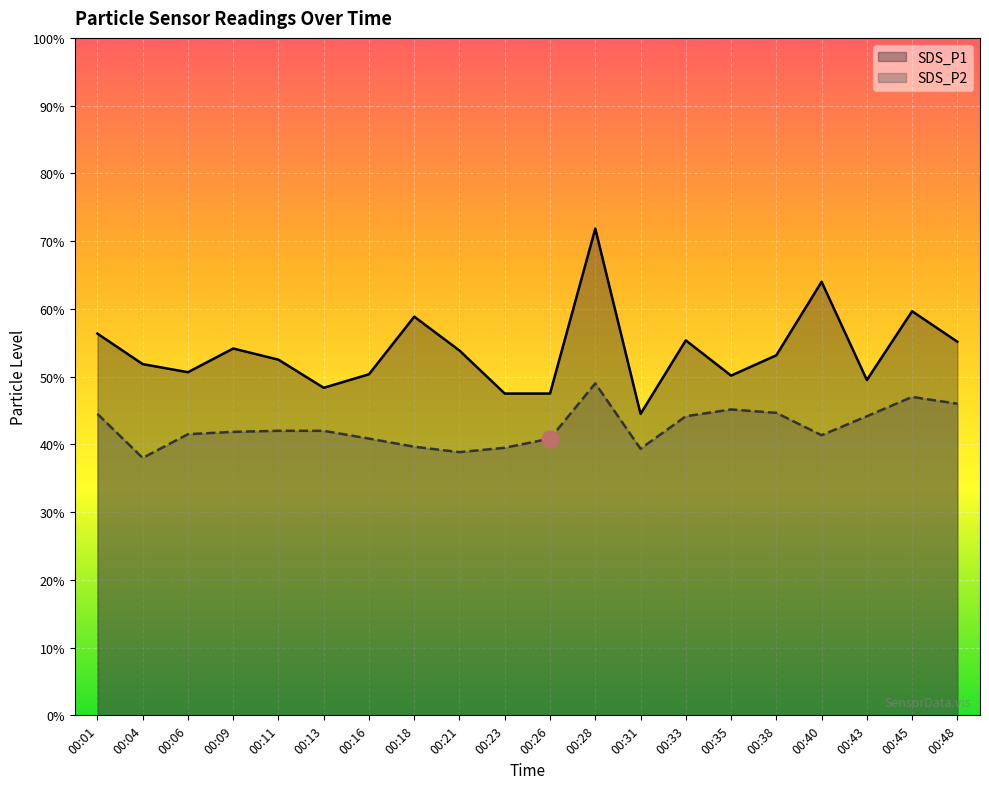

Reading right to left, extract all data points from this chart.

SDS_P1: 00:48=11.0	00:45=11.9	00:43=9.9	00:40=12.8	00:38=10.6	00:35=10.0	00:33=11.1	00:31=8.9	00:28=14.4	00:26=9.5	00:23=9.5	00:21=10.8	00:18=11.8	00:16=10.1	00:13=9.7	00:11=10.5	00:09=10.8	00:06=10.1	00:04=10.4	00:01=11.3
SDS_P2: 00:48=9.2	00:45=9.4	00:43=8.8	00:40=8.3	00:38=8.9	00:35=9.0	00:33=8.8	00:31=7.9	00:28=9.8	00:26=8.2	00:23=7.9	00:21=7.8	00:18=7.9	00:16=8.2	00:13=8.4	00:11=8.4	00:09=8.4	00:06=8.3	00:04=7.6	00:01=8.9